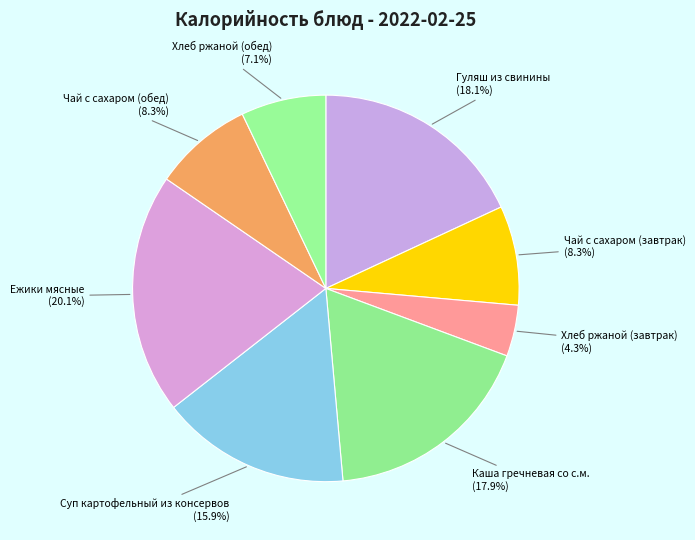

What percentage is NOT represented by Суп картофельный из консервов?

84.1%